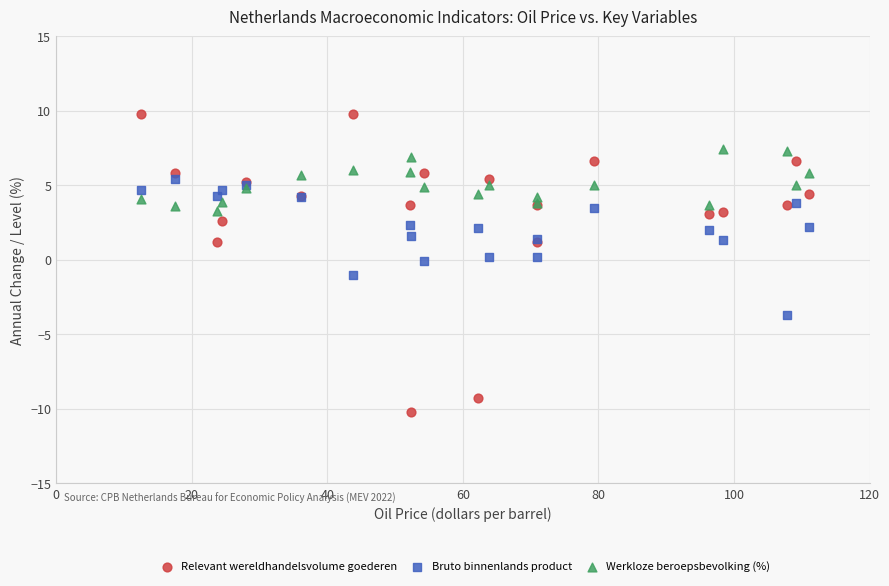

Which series reaches the maximum Y coordinate?

Relevant wereldhandelsvolume goederen